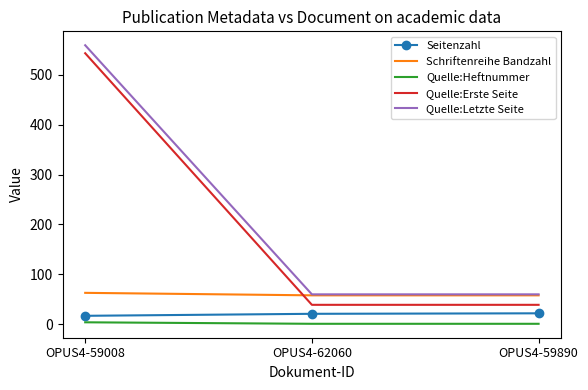

Is the value of Quelle:Erste Seite at OPUS4-59008 greater than the value of Quelle:Letzte Seite at OPUS4-59008?

No